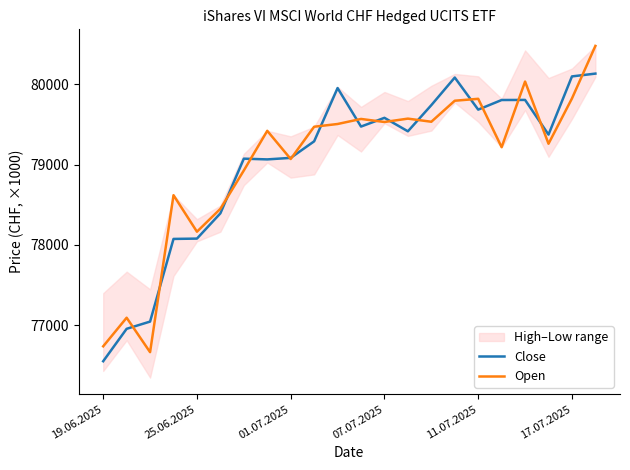

True or false: Open has a value of 33789 at 25.06.2025.

False